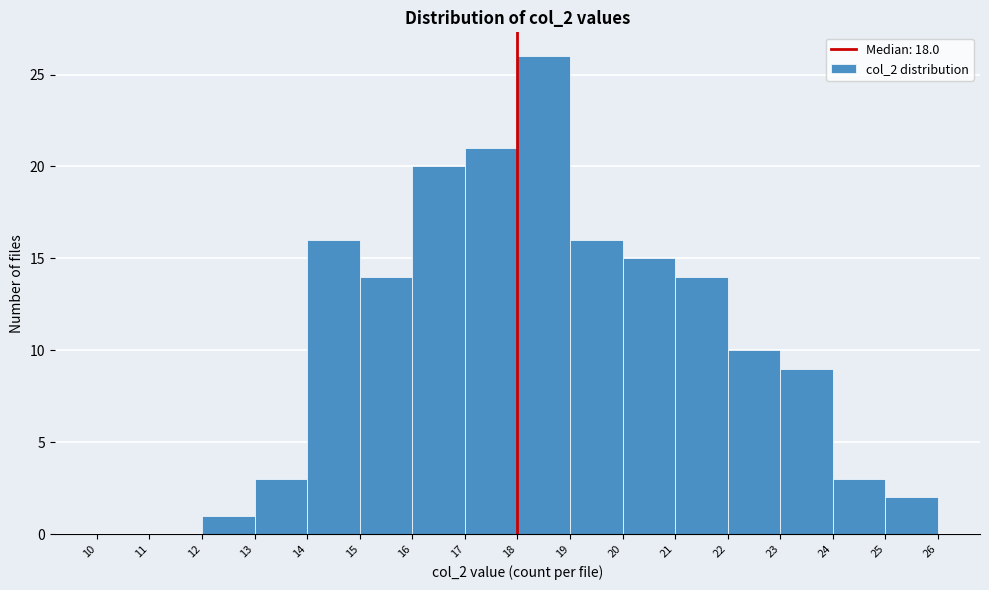

How tall is the bar that spans 12 to 13 on the x-axis? The values are not printed on the chart, so give them approximately, as read against the axis.

1